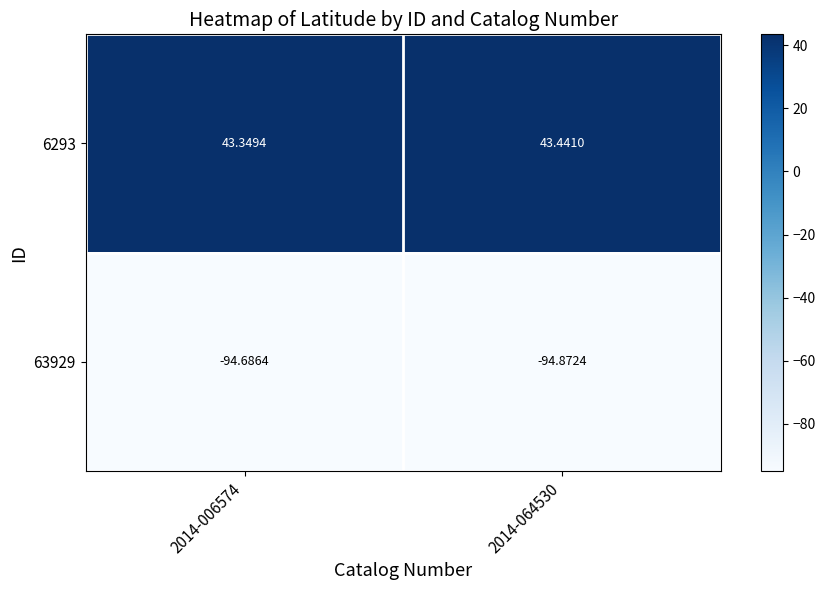

What is the minimum value shown in the chart?

-94.9